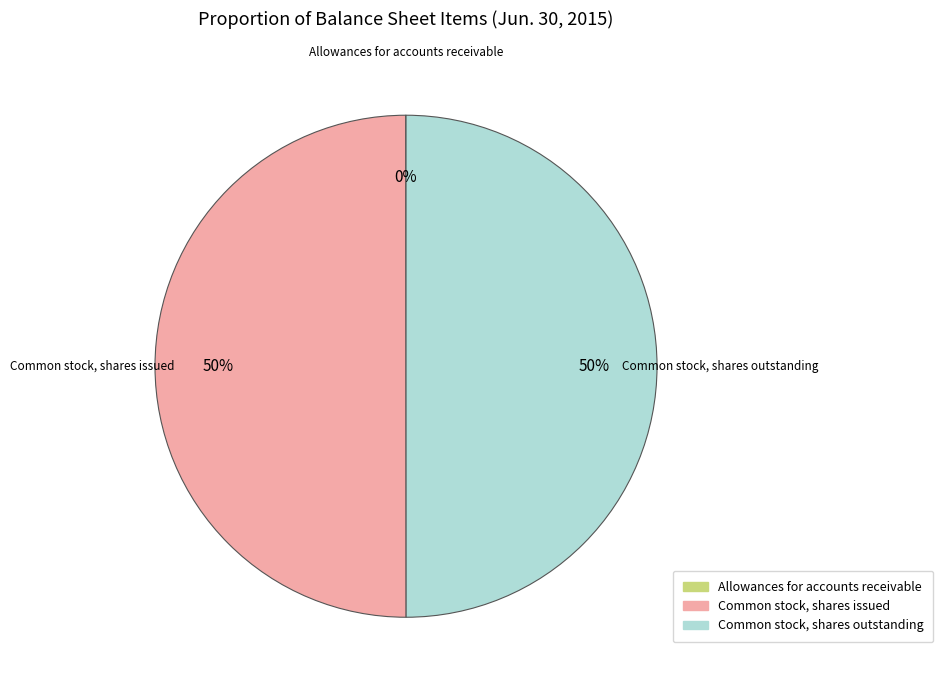

Is it true that Common stock, shares outstanding is 50% of the pie?

True